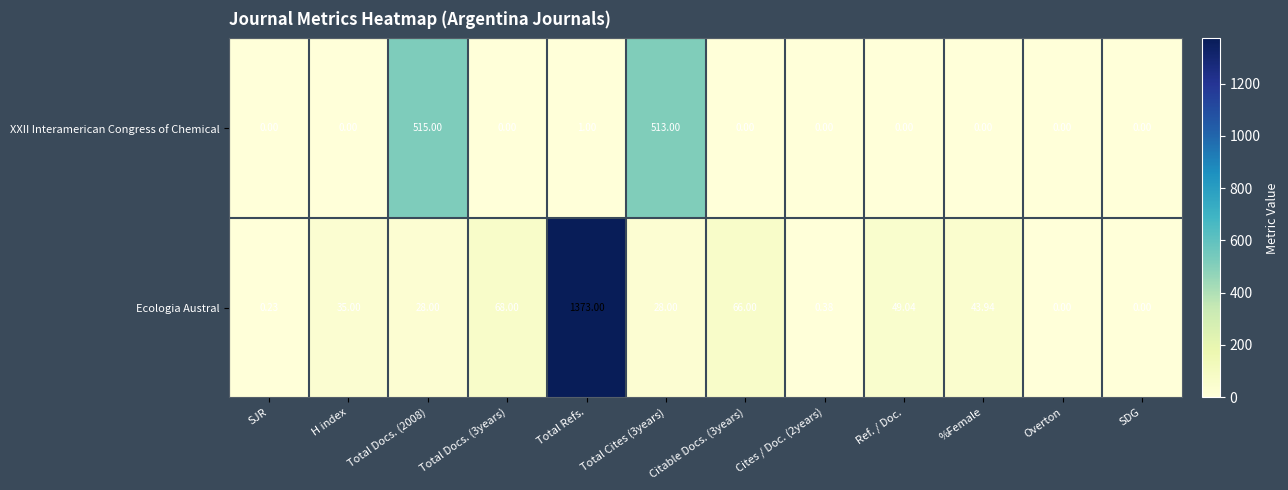

How many series are shown in this chart?

2